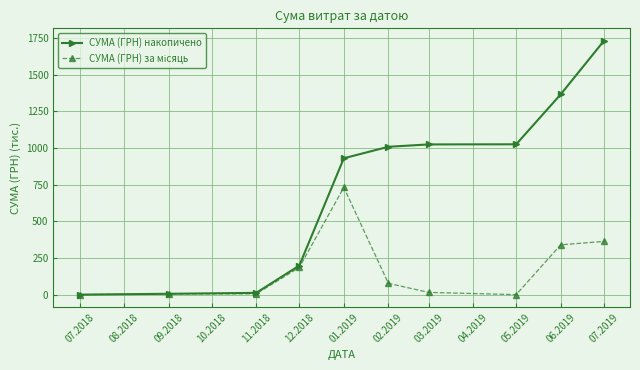

At which category is the sum across all series the highest?

07.2019